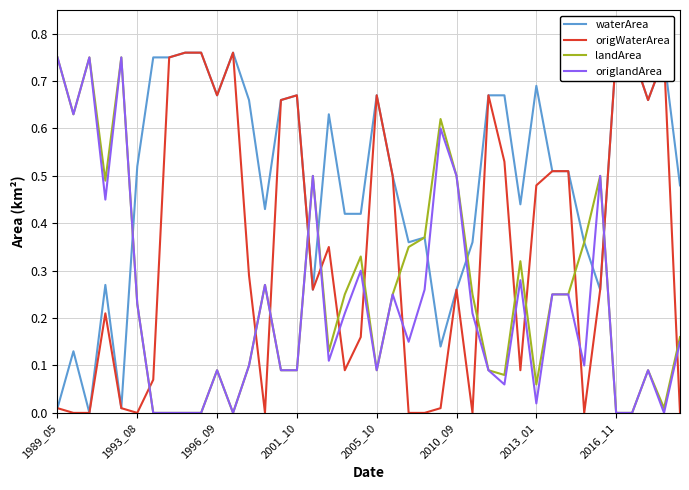

At which category does the chart reach its peak across all series?

8